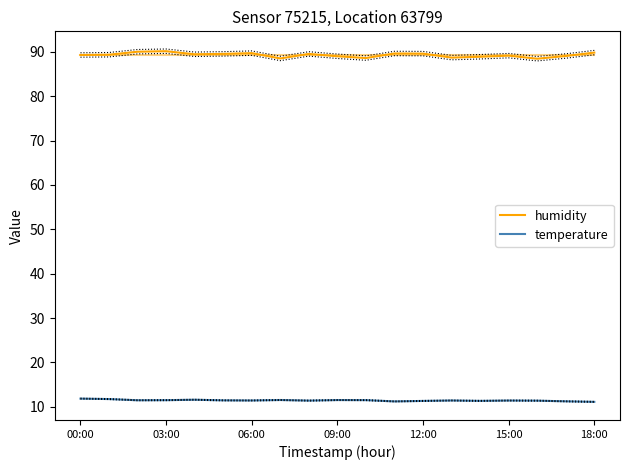

What is the average value of the humidity series?

89.3